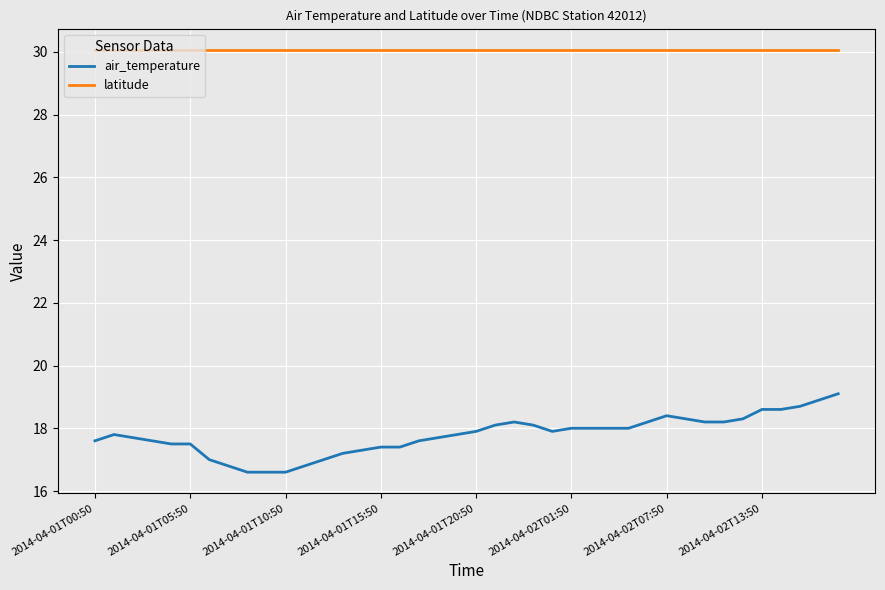

Which series has the widest spread of values?

air_temperature